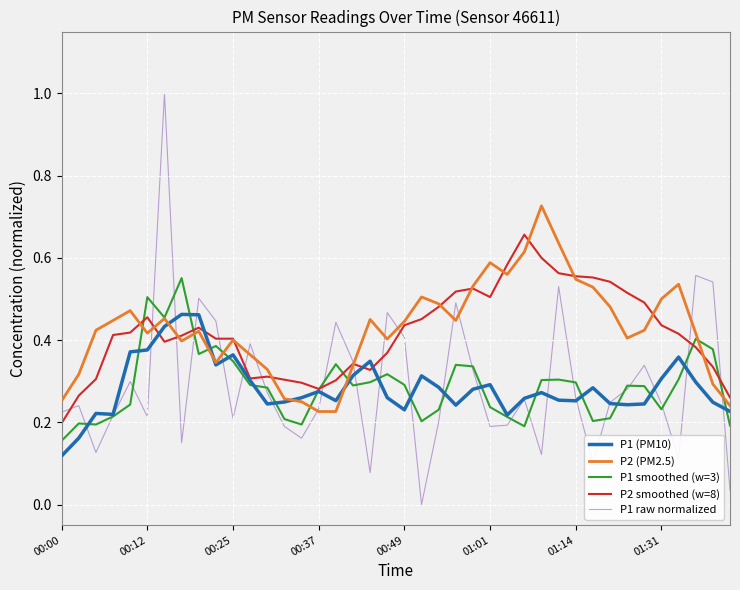

At how many categories does at least one series exceed 0?

40